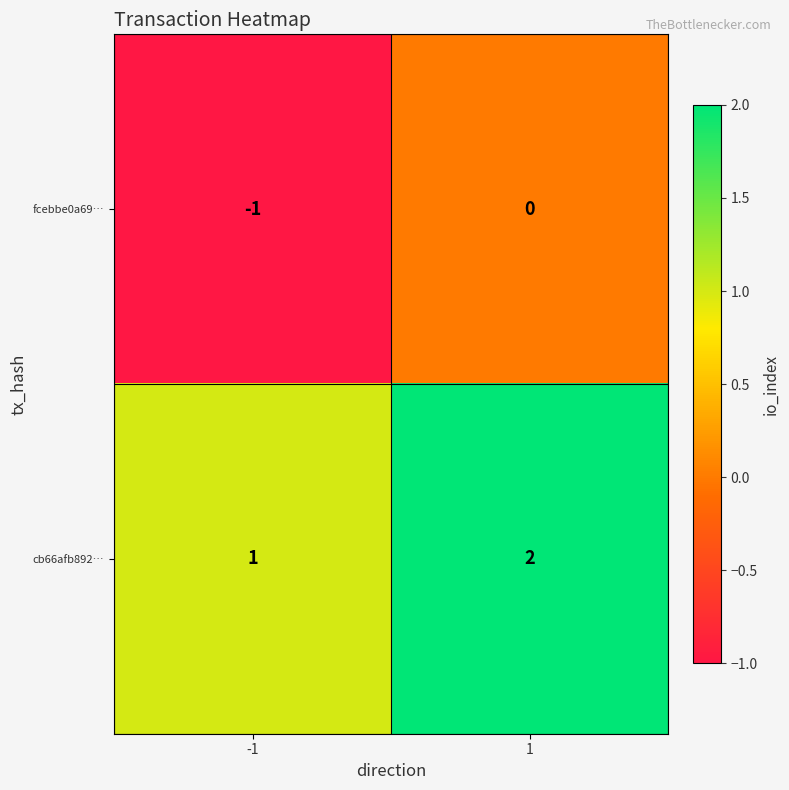

What is the sum of all cb66afb892… values?

3